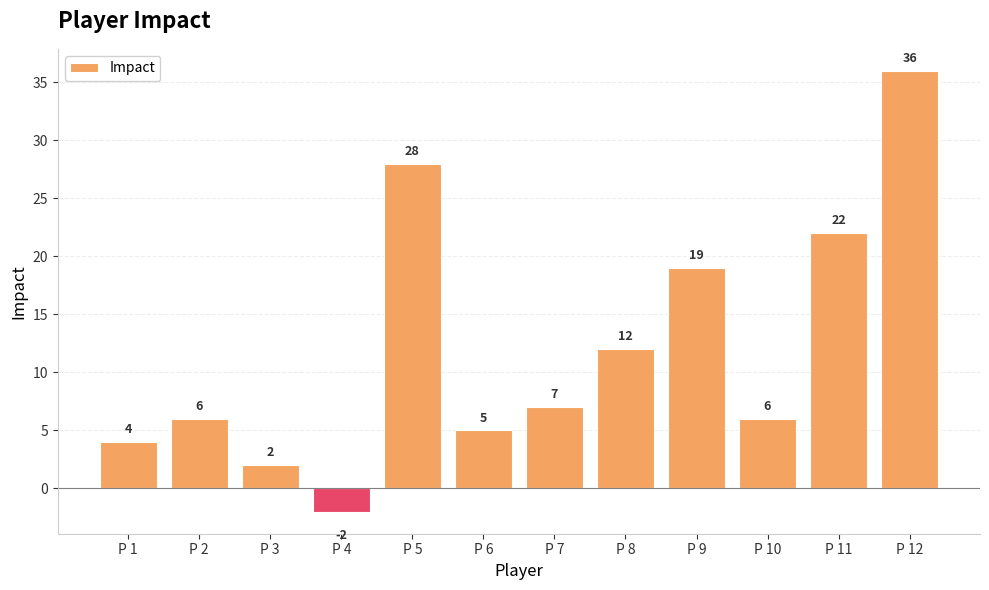

Which label corresponds to the largest value in the chart?

P 12